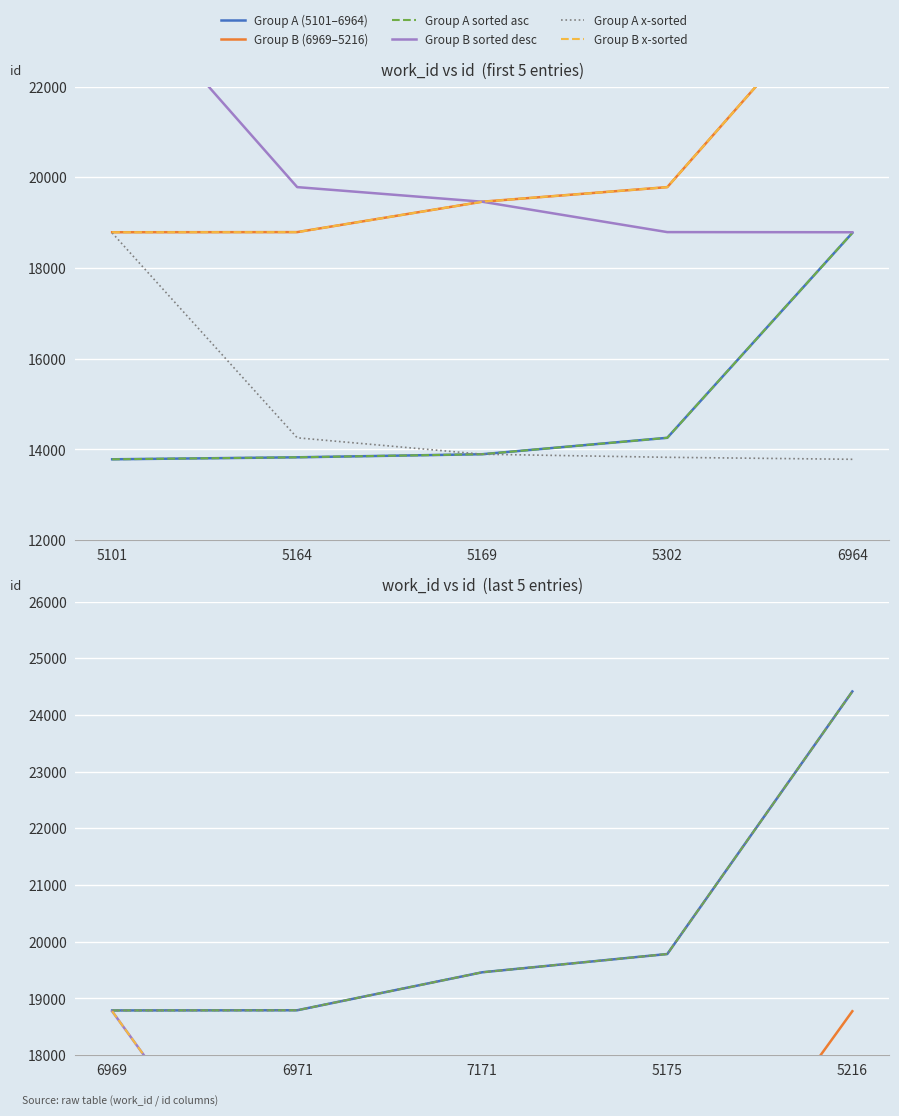

What position from the right is 5175?

2